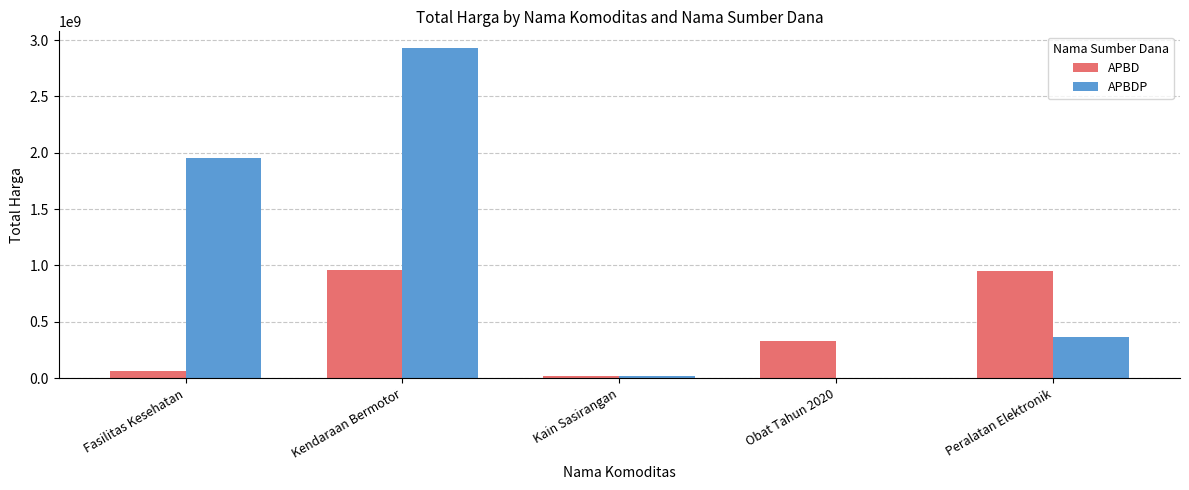

Does the chart contain stacked bars?

No